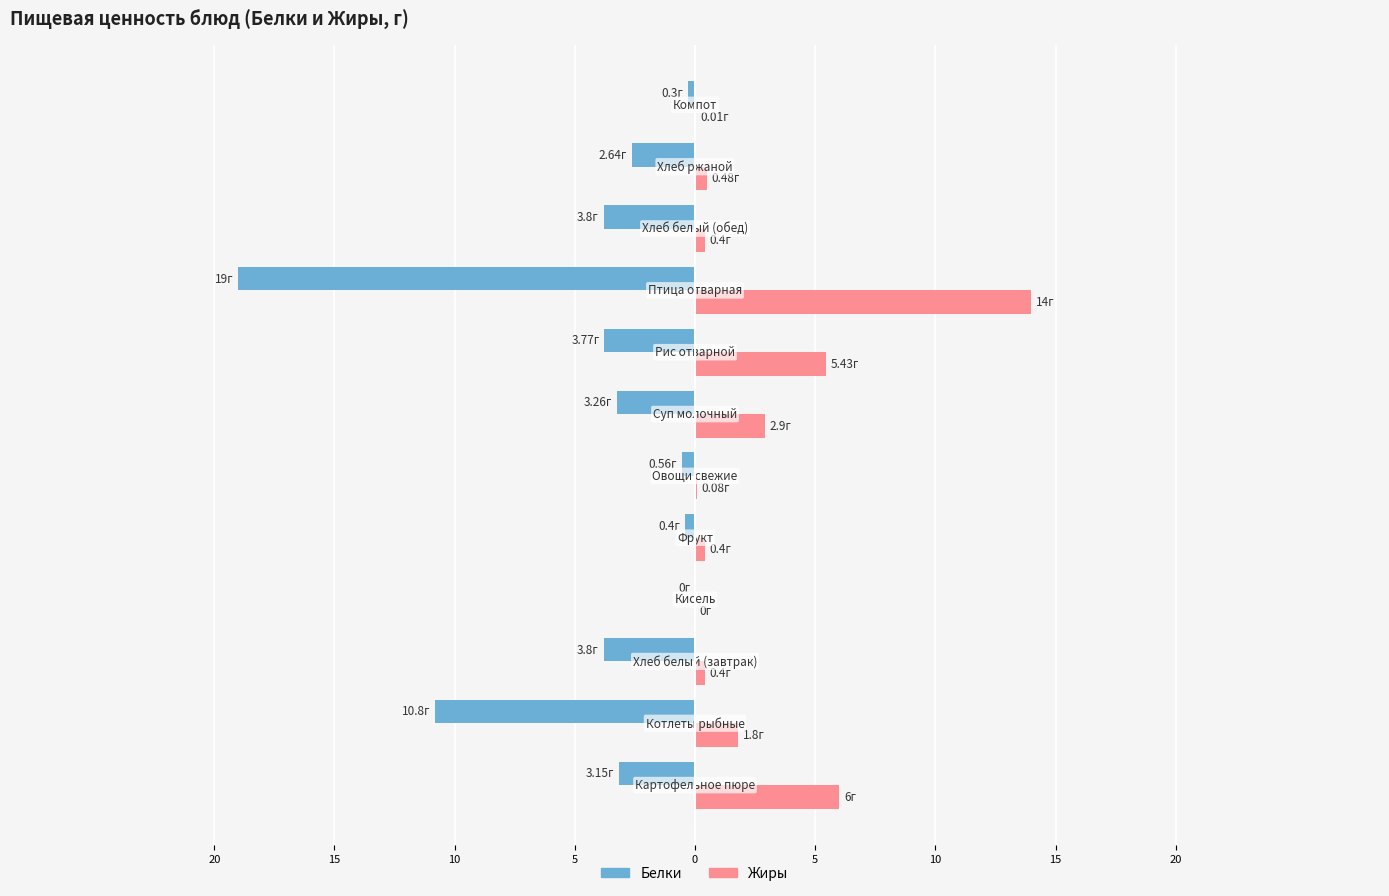

What are all the series names shown in the legend?

Белки, Жиры